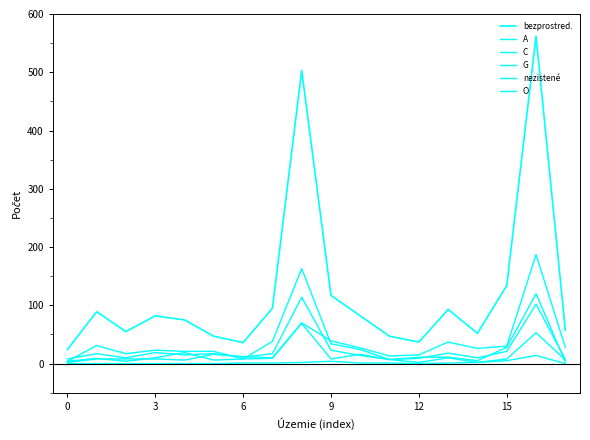

How many lines are shown in the chart?

6